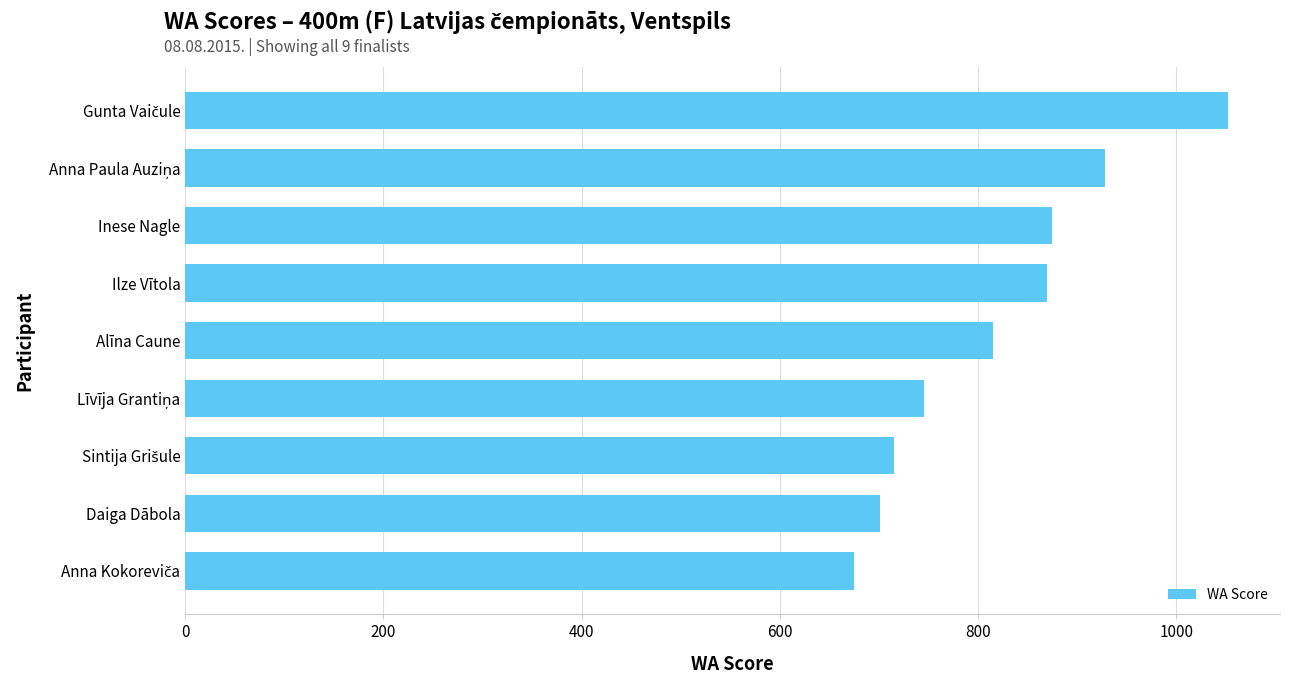

Approximately how many times larger is the value at Inese Nagle compared to Alīna Caune?

1.1